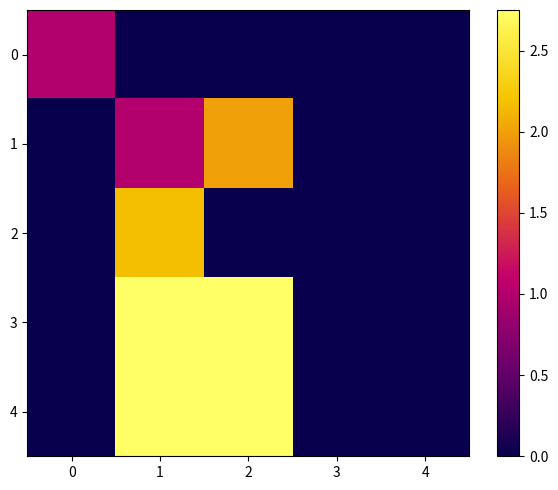

Which series has the widest spread of values?

3